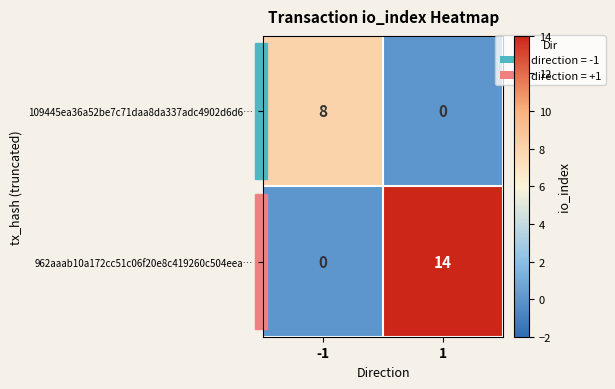

What is the total value across all series at 1?

14